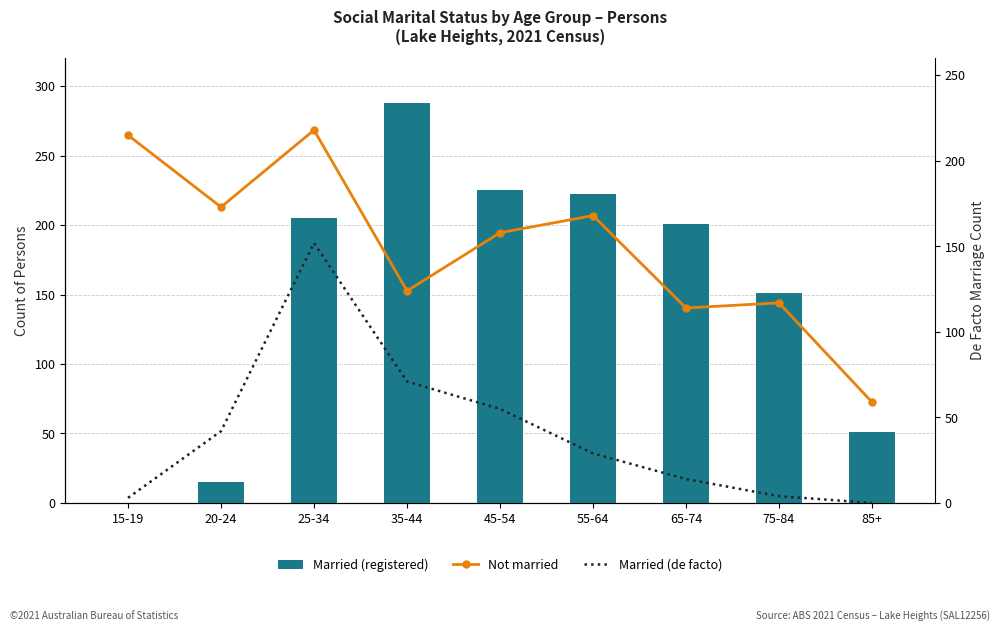

The Not married series shows 92 at 85+. True or false?

False